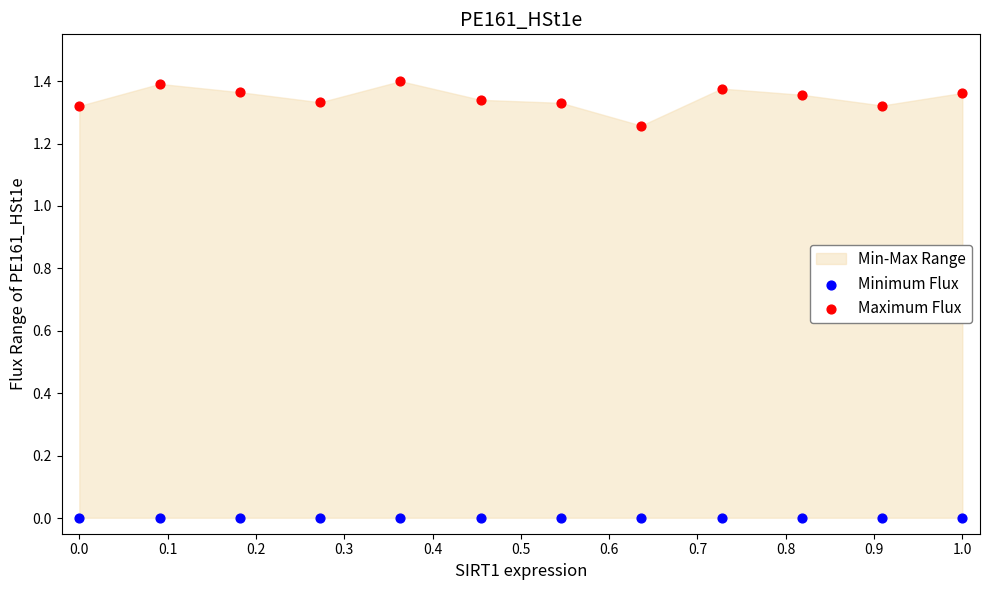

Which series reaches the minimum Y coordinate?

Minimum Flux